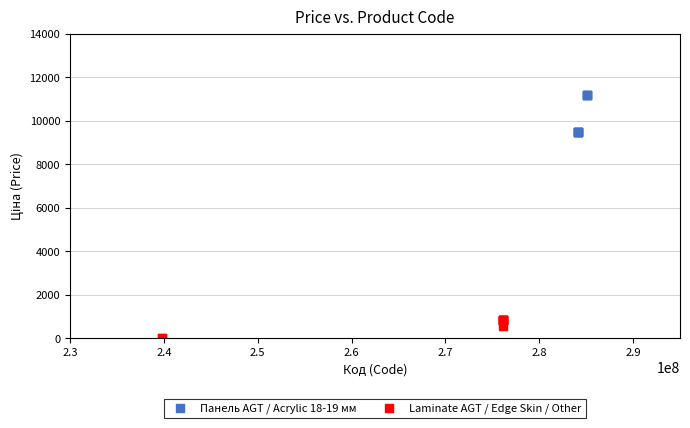

Which series contains the highest Y value?

Панель AGT / Acrylic 18-19 мм